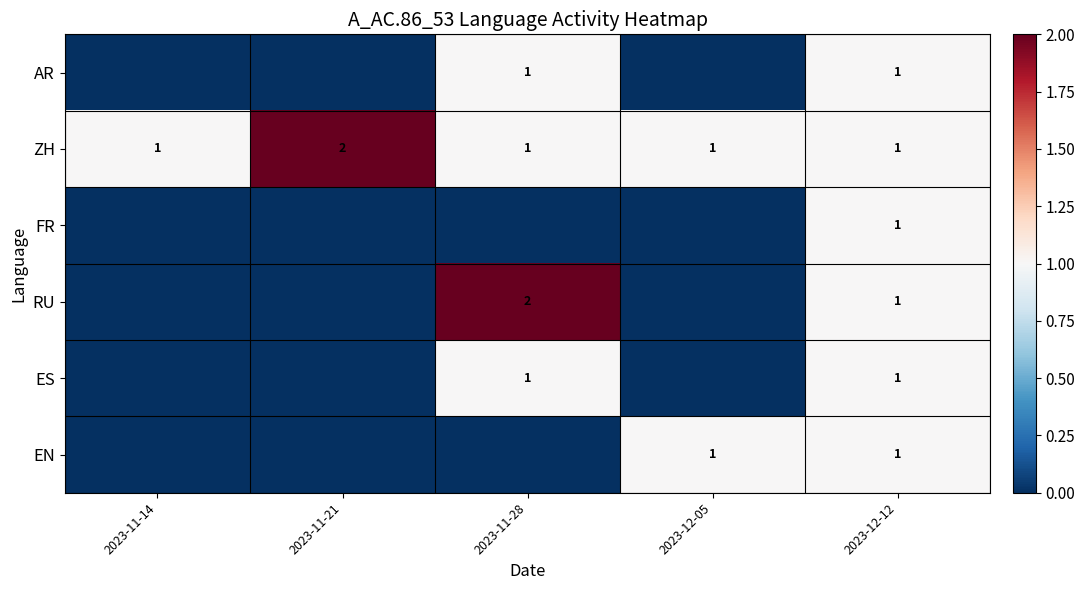

Is it true that EN equals 1 at 2023-12-05?

True